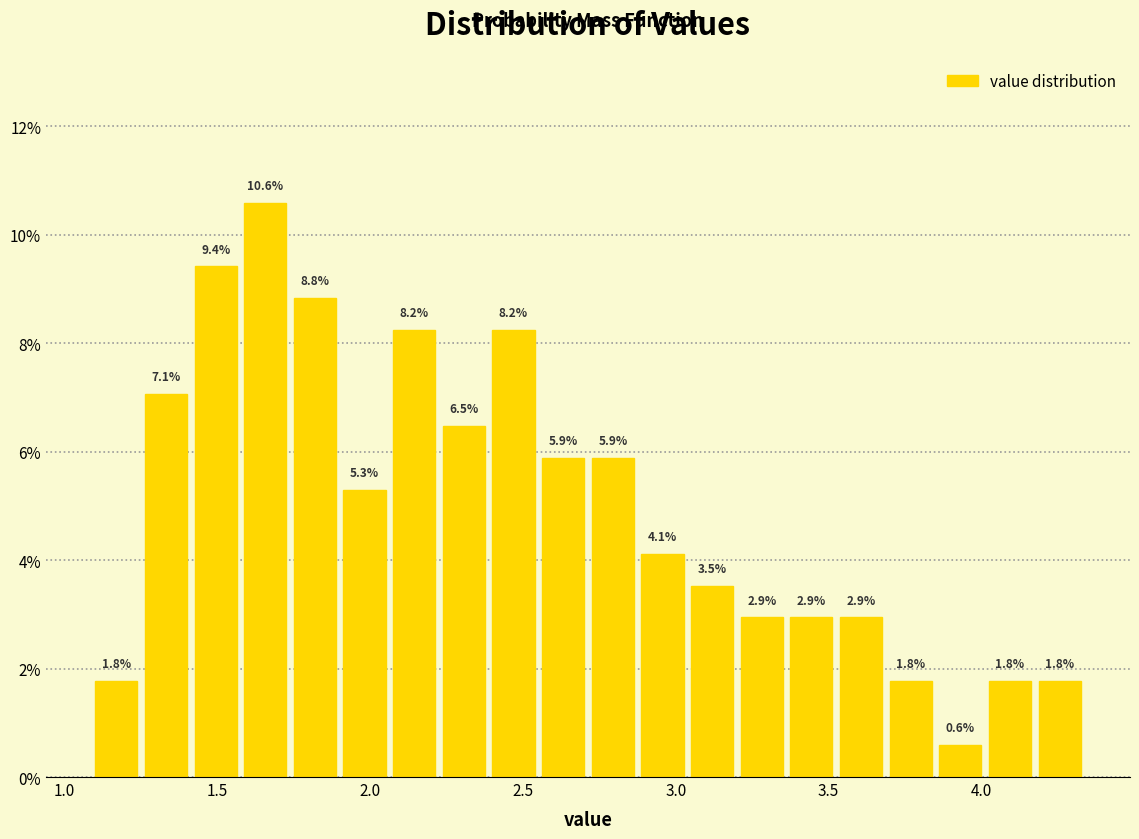

Around what value on the x-axis is the tallest bar? Give the approximate position of its centre, as read against the axis.

1.65